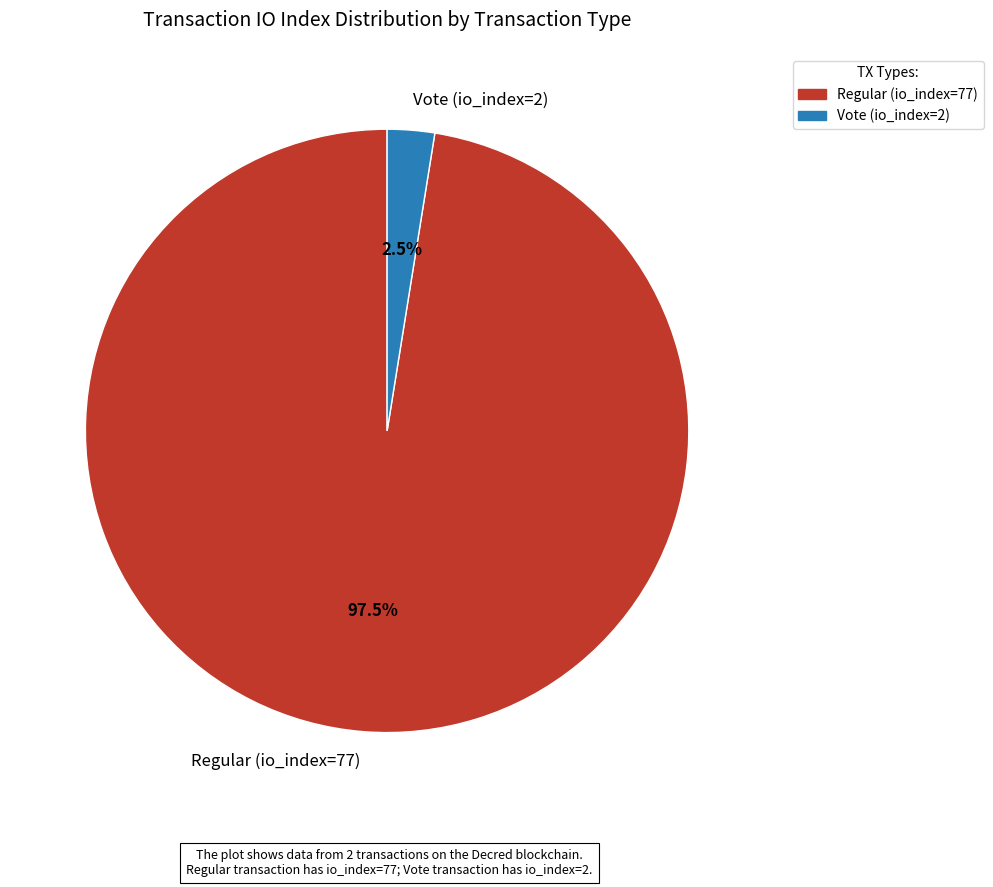

The Vote (io_index=2) slice represents 17% of the pie. True or false?

False